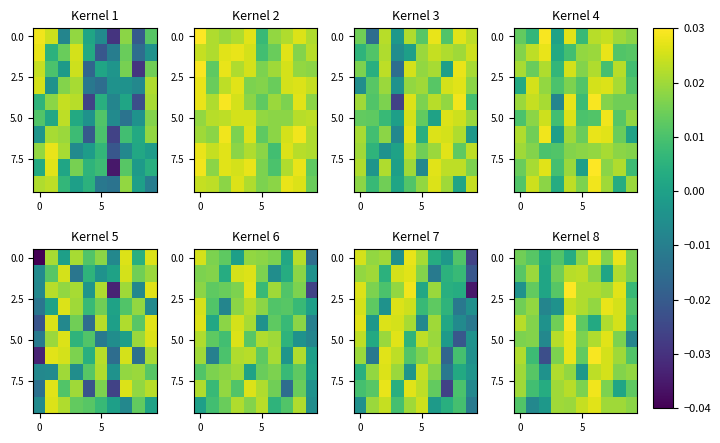

At how many categories does at least one series exceed 0?

10